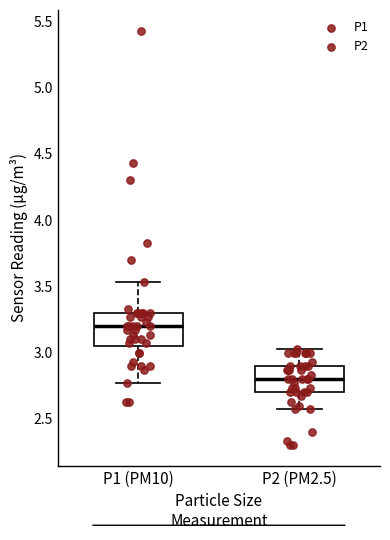

Which box has the highest median line?

P1 (PM10)